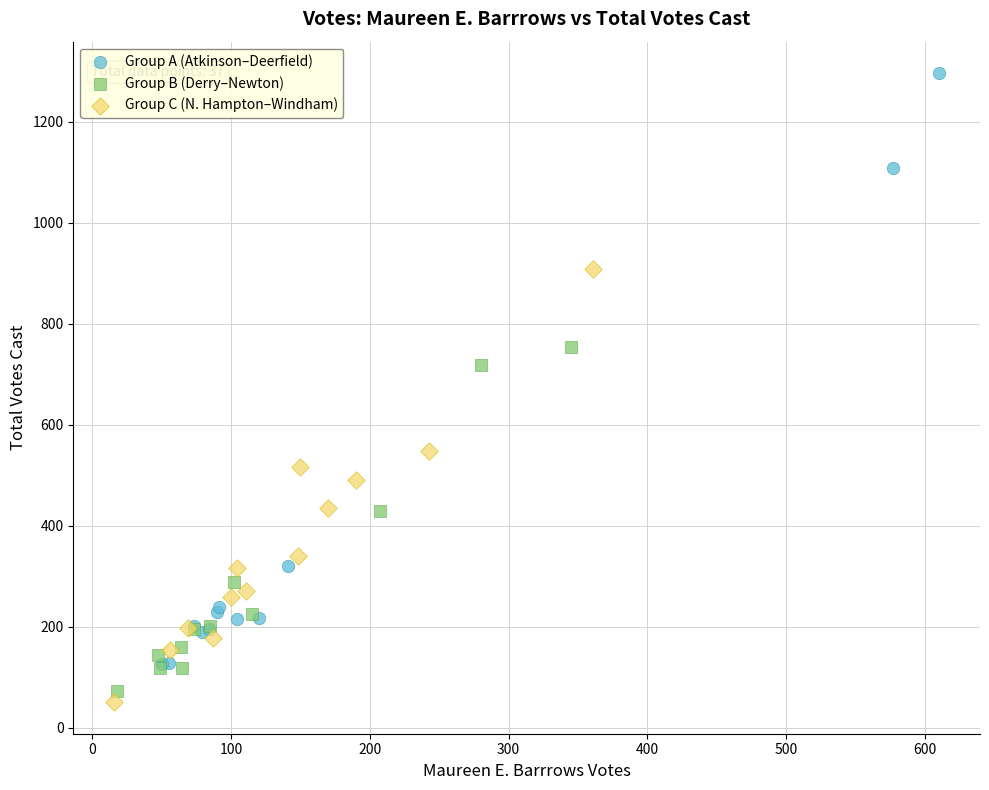

Which series reaches the maximum Y coordinate?

Group A (Atkinson–Deerfield)